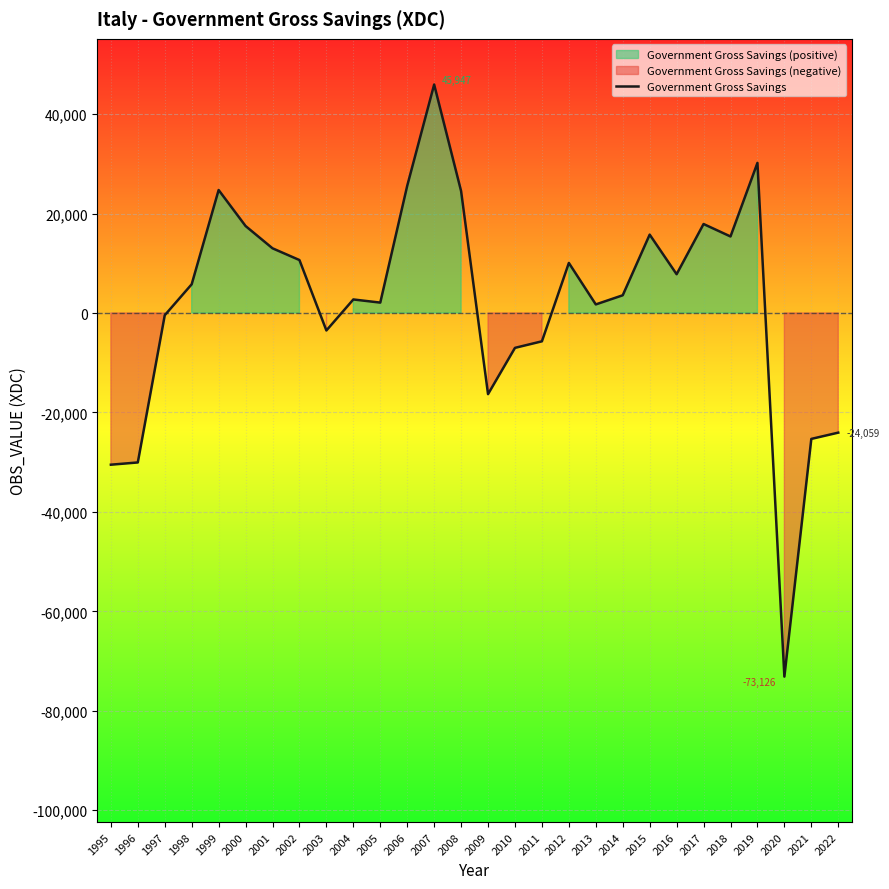

The value at 2016 is 7800. True or false?

True